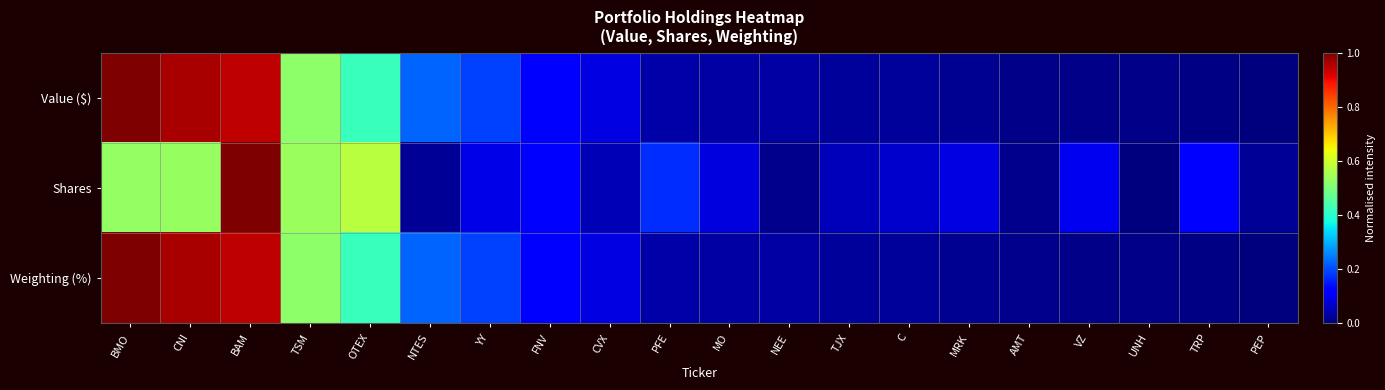

At which category does the chart reach its peak across all series?

BMO